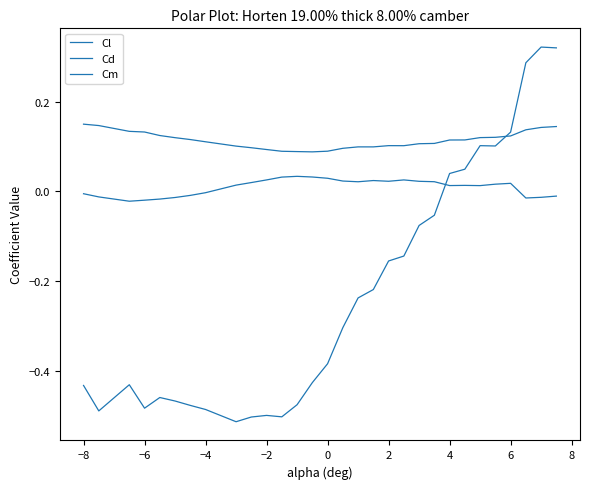

Is this an area chart (filled region under the line)?

No